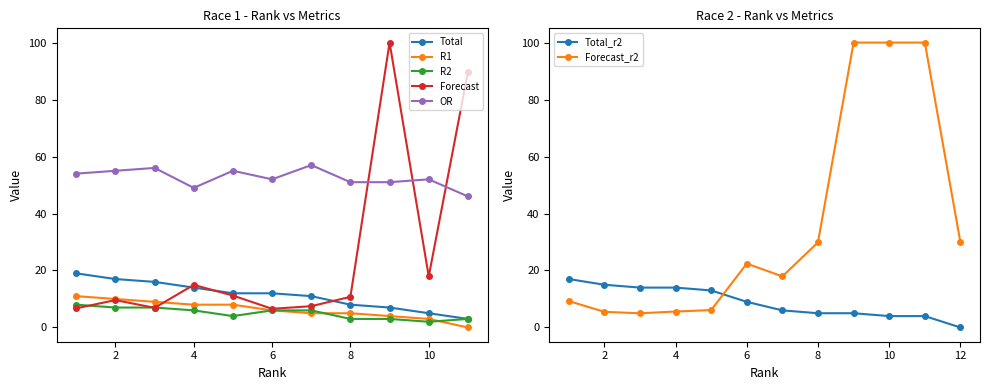

List the series in order of their peak value, lowest first.

R2, R1, Total, OR, Forecast